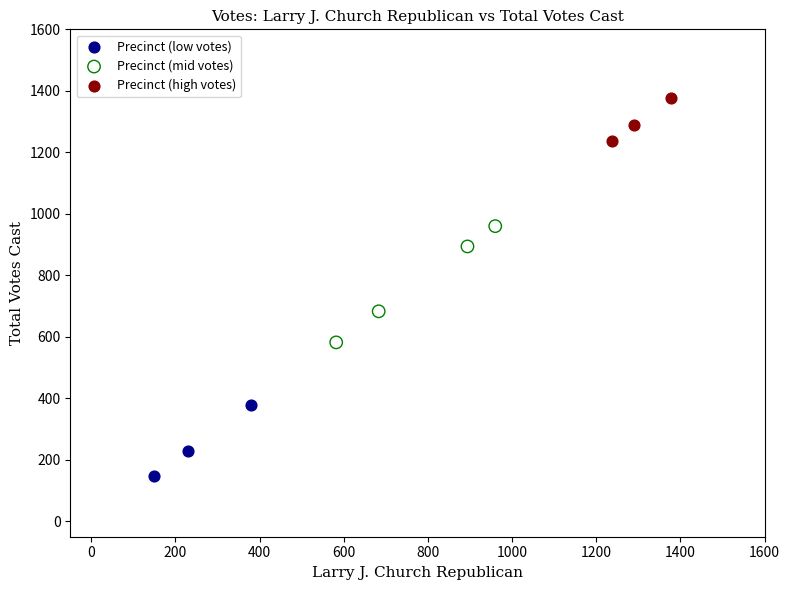

Which series reaches the minimum Y coordinate?

Precinct (low votes)